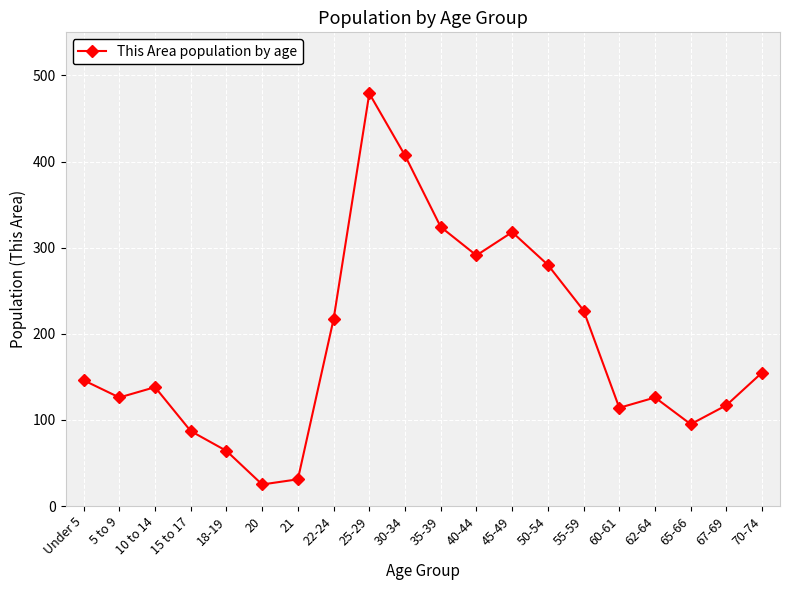

At which category does the data reach its first local peak?

10 to 14